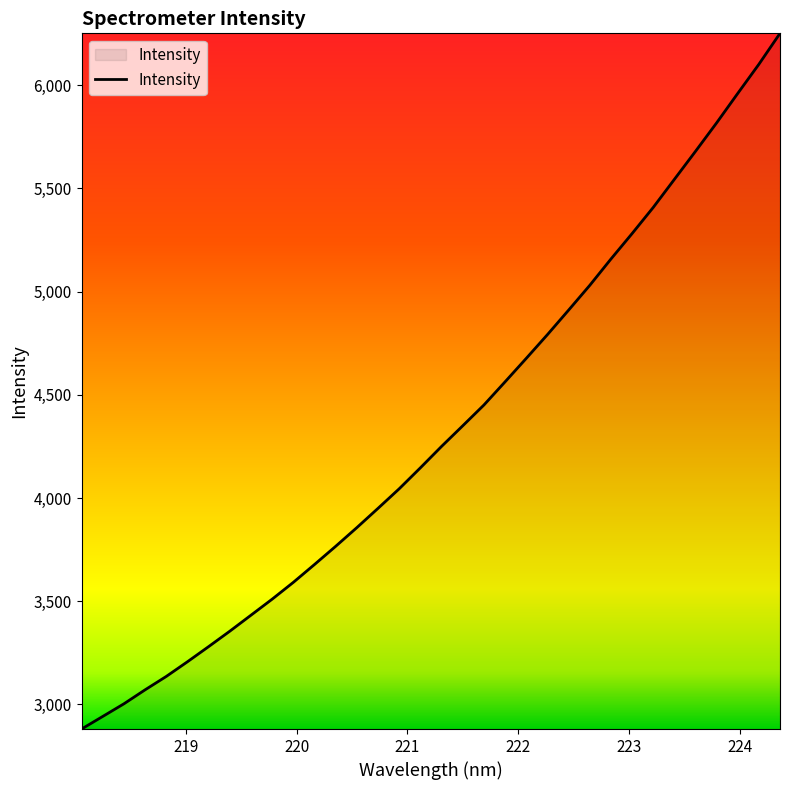

What is the maximum value shown in the chart?

6251.5